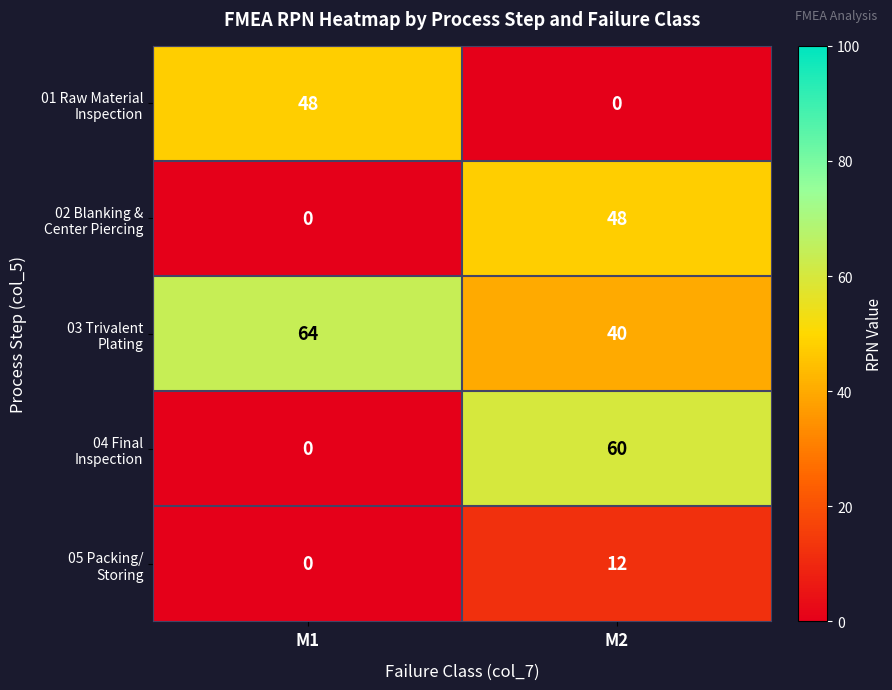

What is the total value across all series at M2?

160